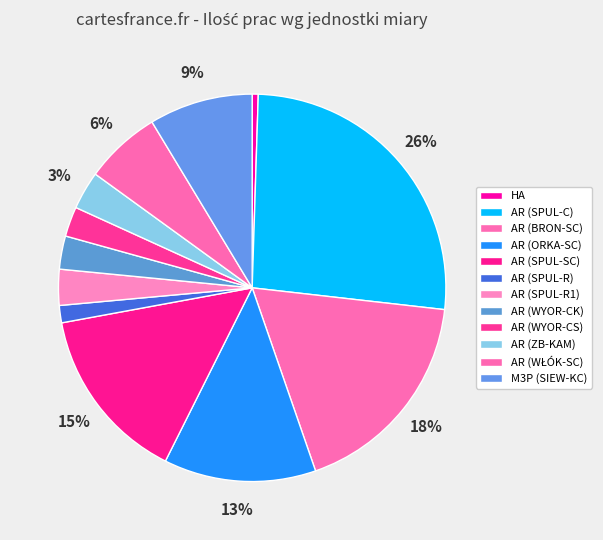

Is it true that AR (SPUL-C) is 26% of the pie?

True